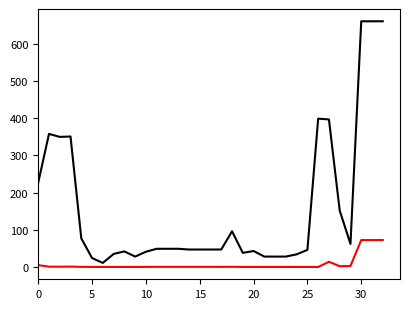

What is the maximum value shown in the chart?

661.0